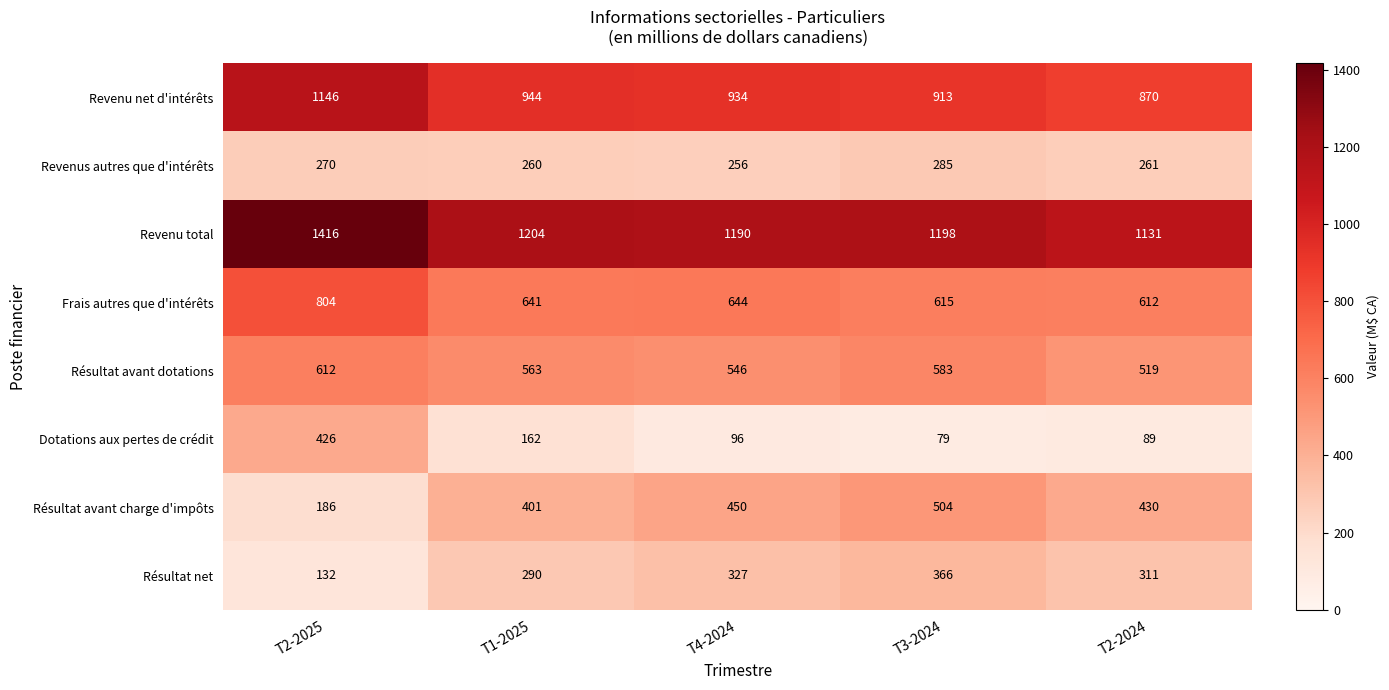

True or false: Revenus autres que d'intérêts has a value of 256 at T4-2024.

True